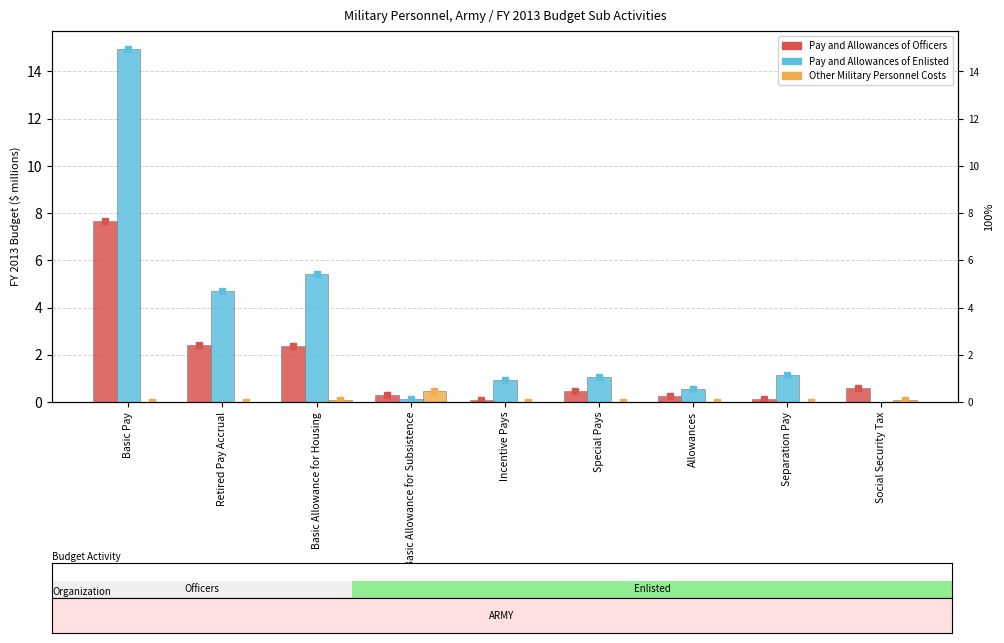

How many bars are there in each group?

3